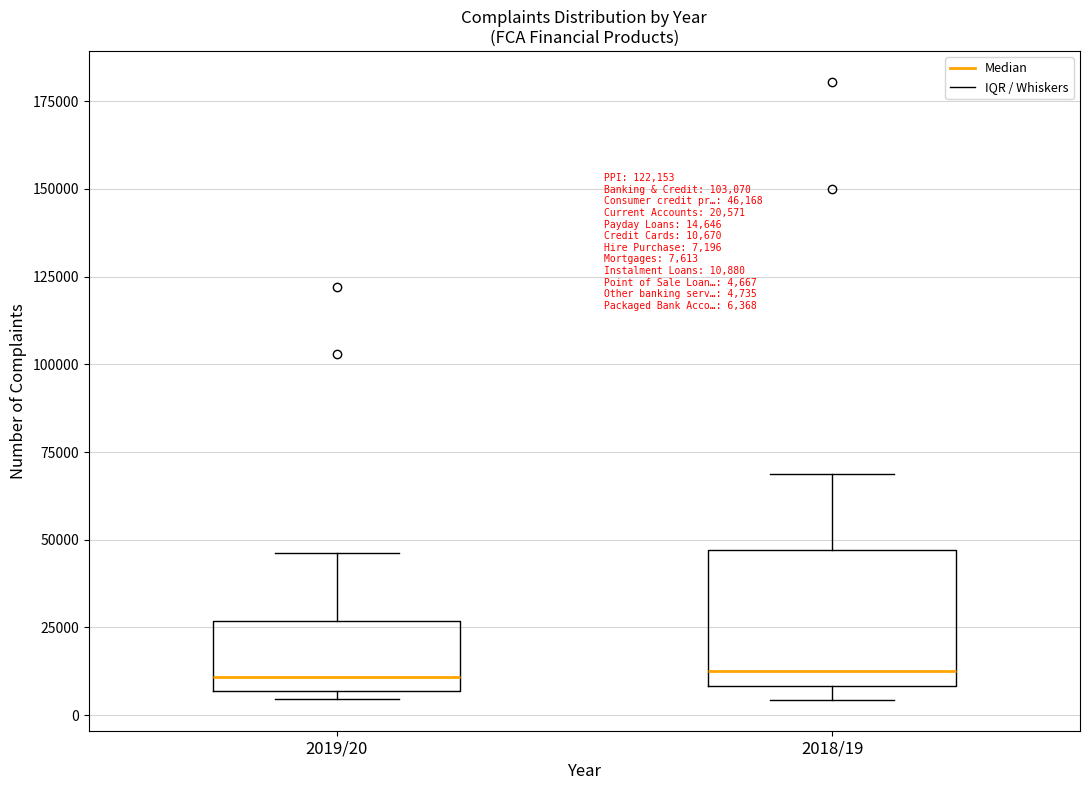

Which box is the tallest, from its lower edge to its upper edge?

2018/19